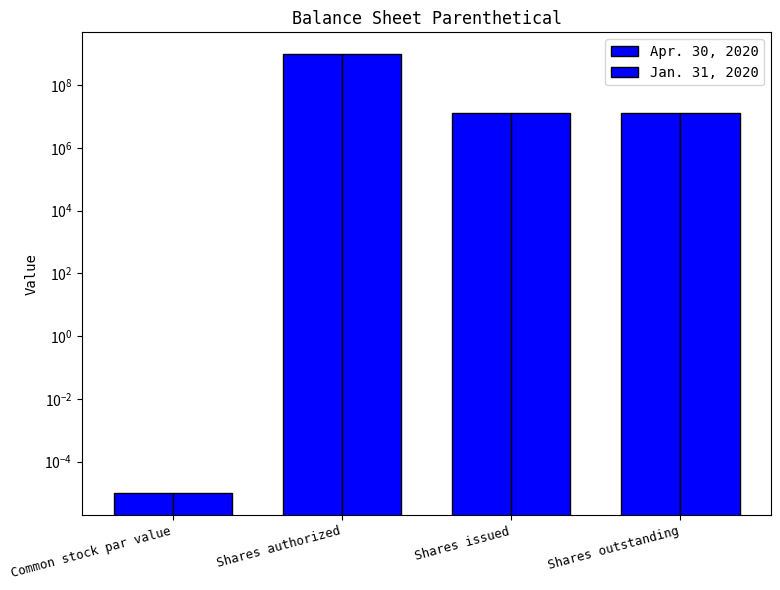

What are all the series names shown in the legend?

Apr. 30, 2020, Jan. 31, 2020